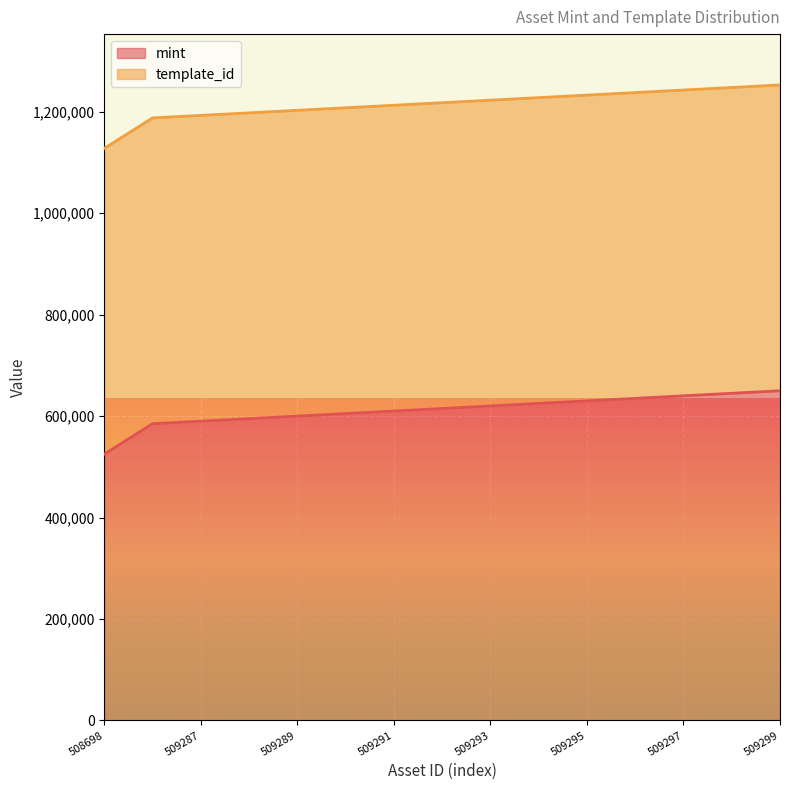

How many lines are shown in the chart?

2